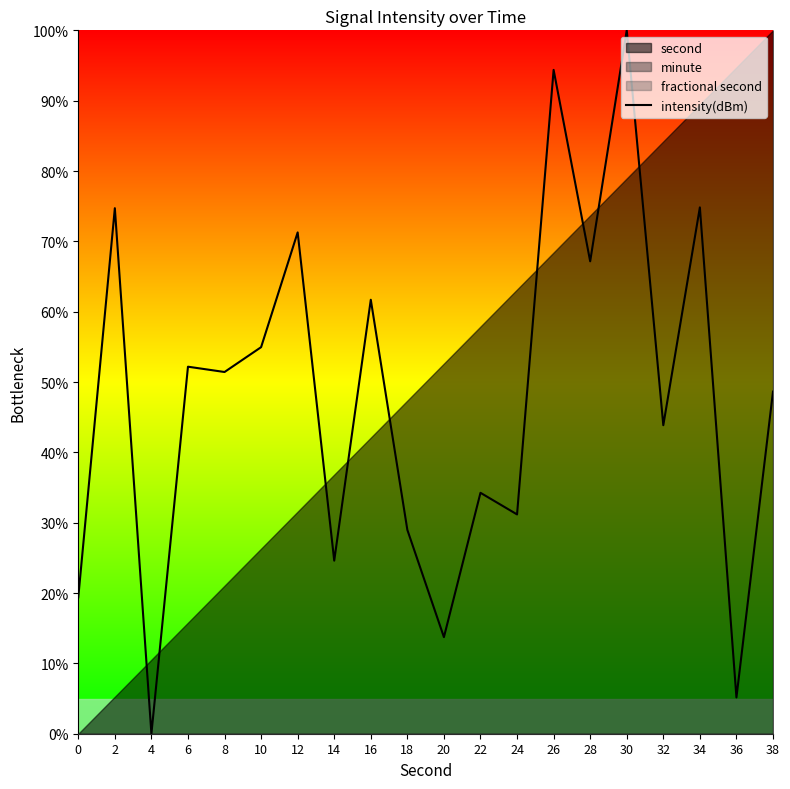

Reading left to right, transcribe all the data shown in this chart.

0=19.4	2=74.7	4=0.0	6=52.2	8=51.4	10=55.0	12=71.3	14=24.6	16=61.7	18=29.0	20=13.7	22=34.3	24=31.2	26=94.4	28=67.2	30=100.0	32=43.9	34=74.8	36=5.2	38=48.6